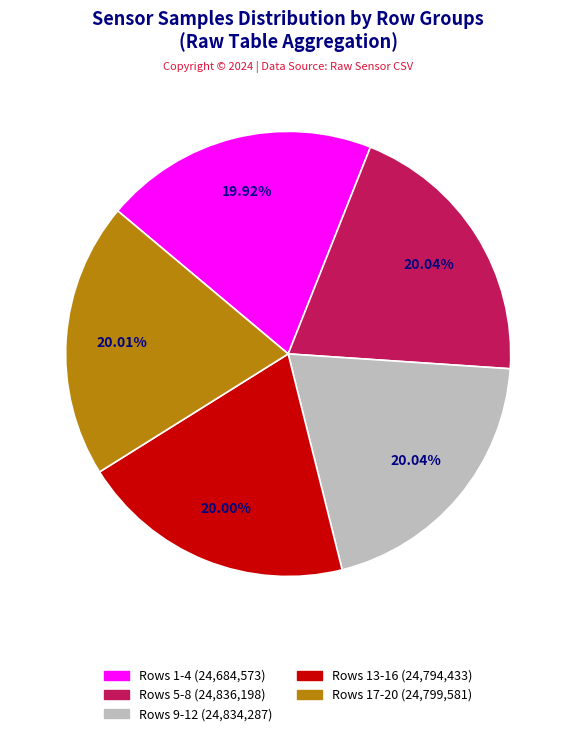

To the nearest percent, what is the average slice percentage?

20%